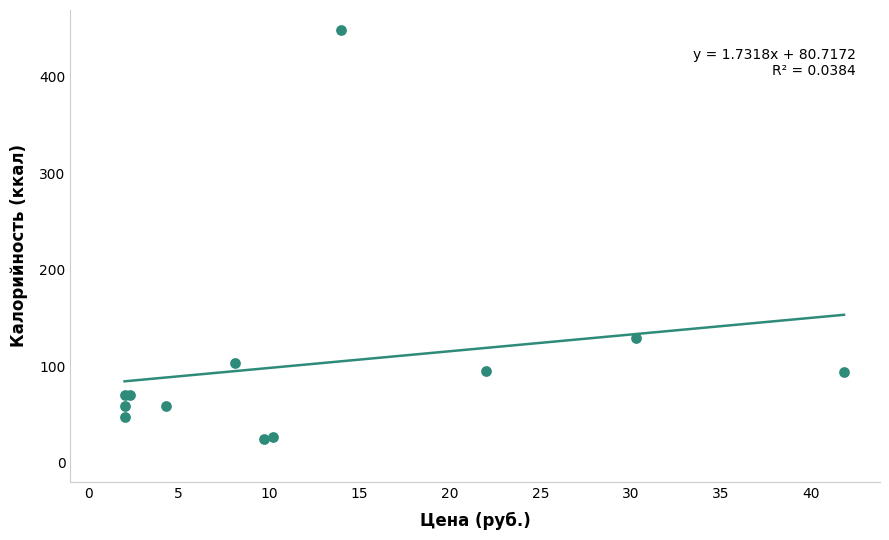

What Y value in the scatter plot is closest to 235?

129.2